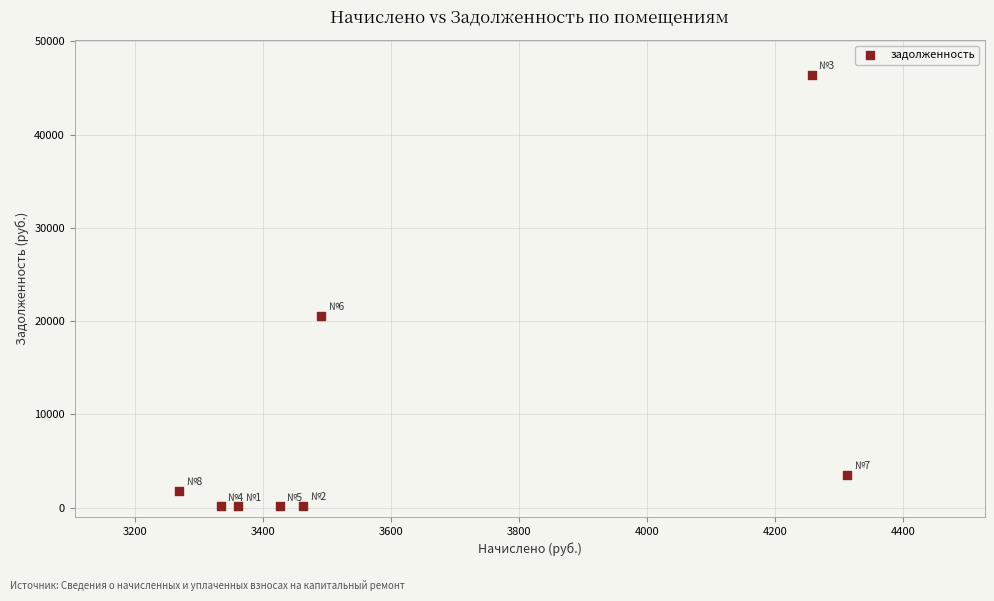

What is the range of X values (max minus min)?

1043.5